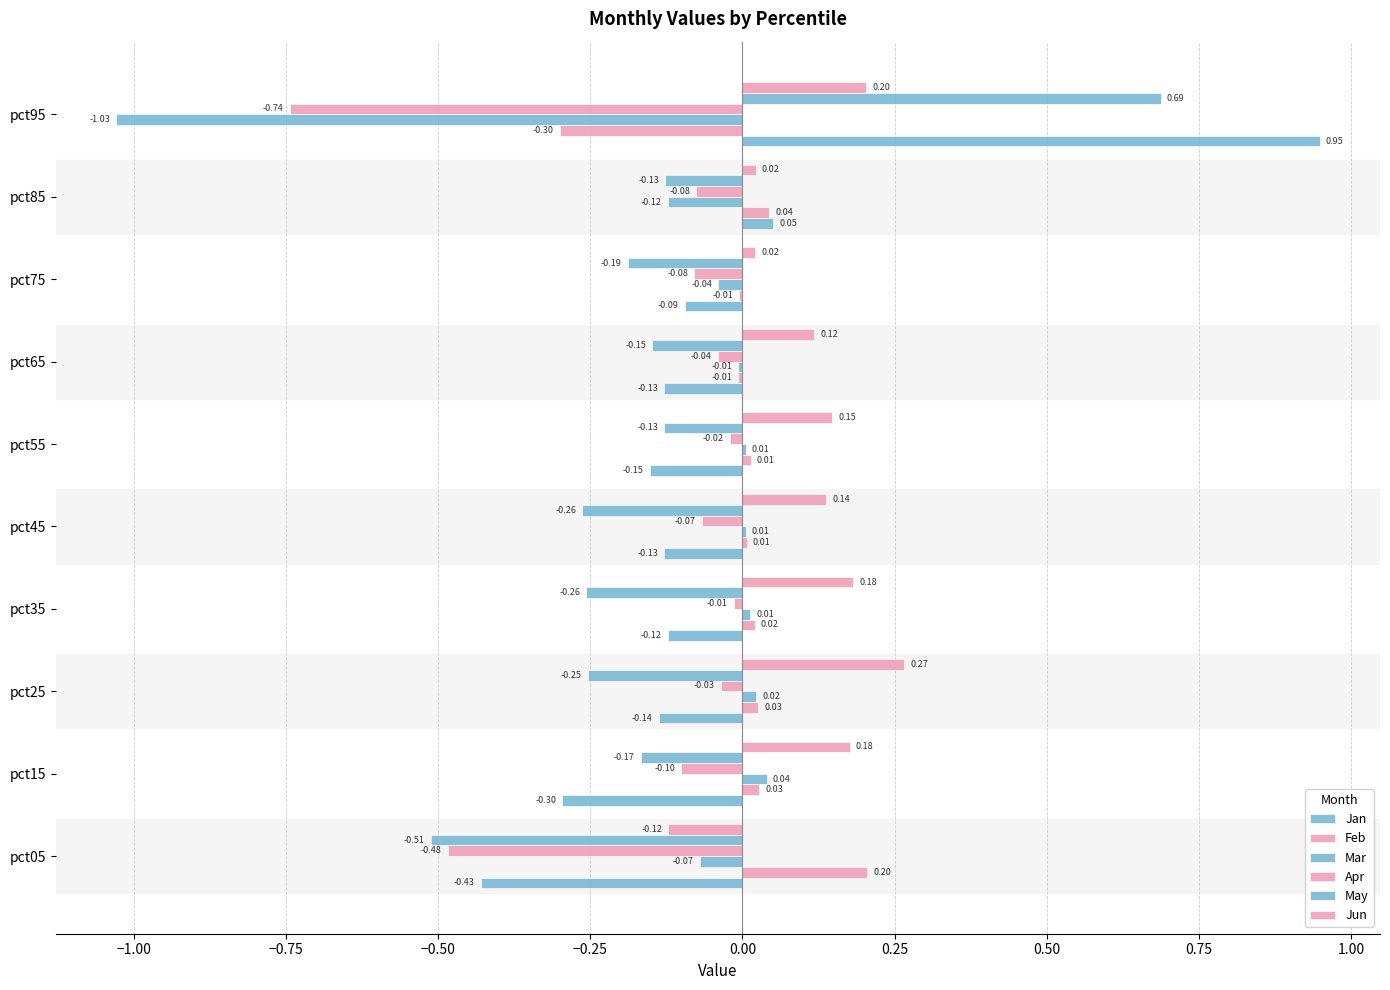

How many positive values does the Jun series have?

9